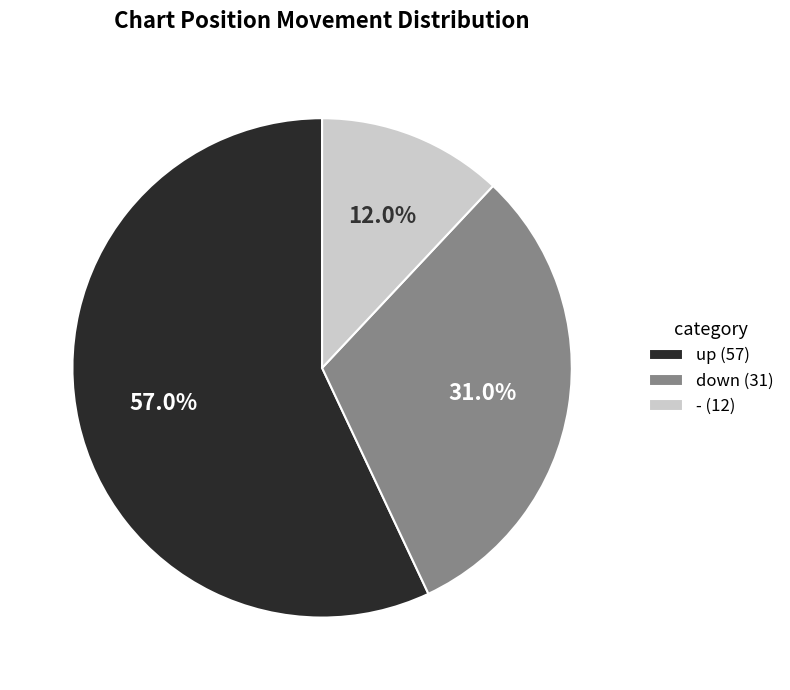

Which category accounts for the majority?

up